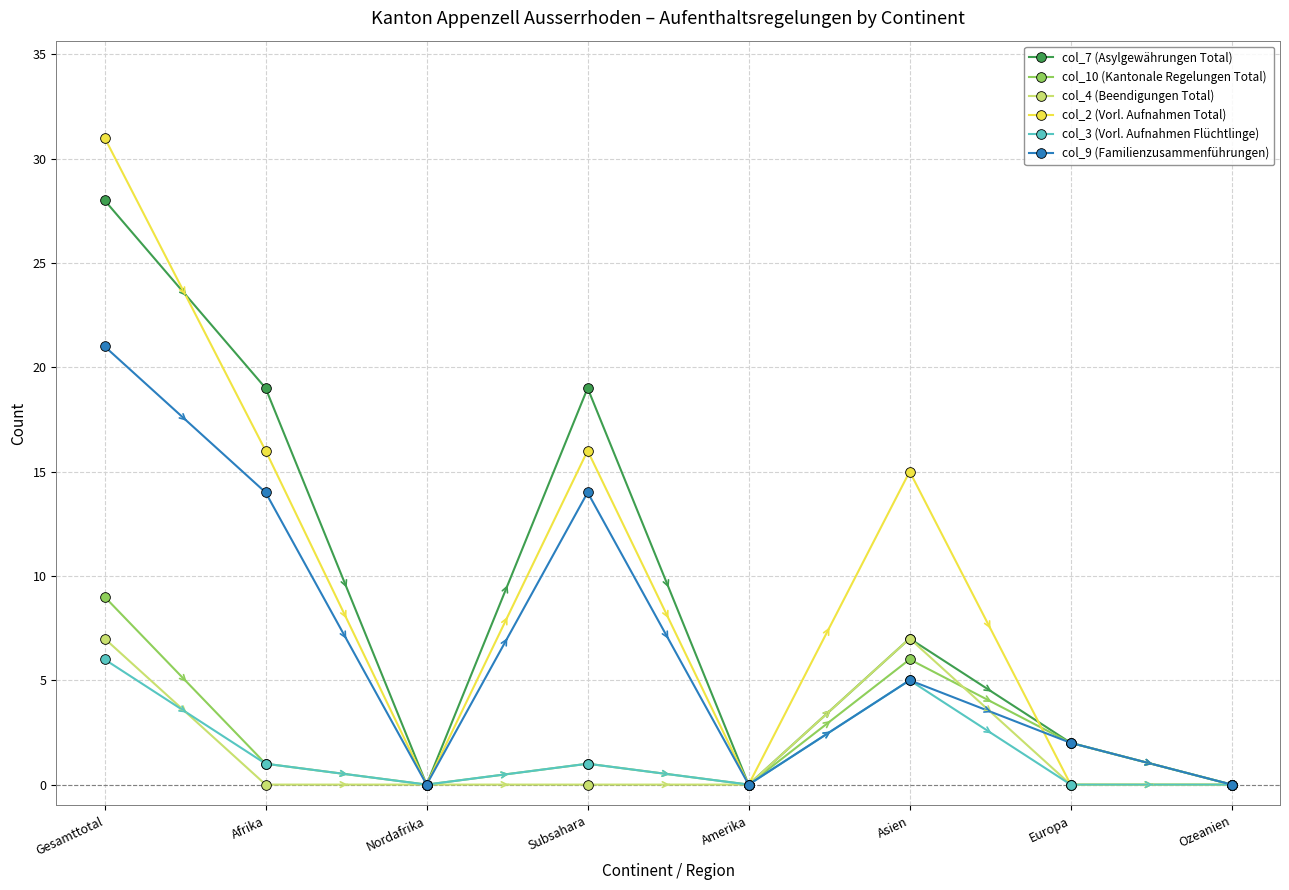

Is the value of col_9 (Familienzusammenführungen) at Gesamttotal greater than the value of col_3 (Vorl. Aufnahmen Flüchtlinge) at Amerika?

Yes